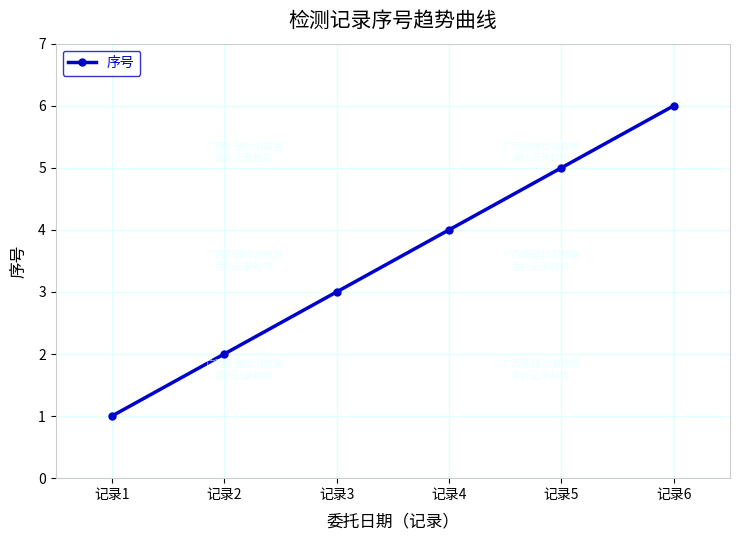

Does the chart display data point markers on the line(s)?

Yes